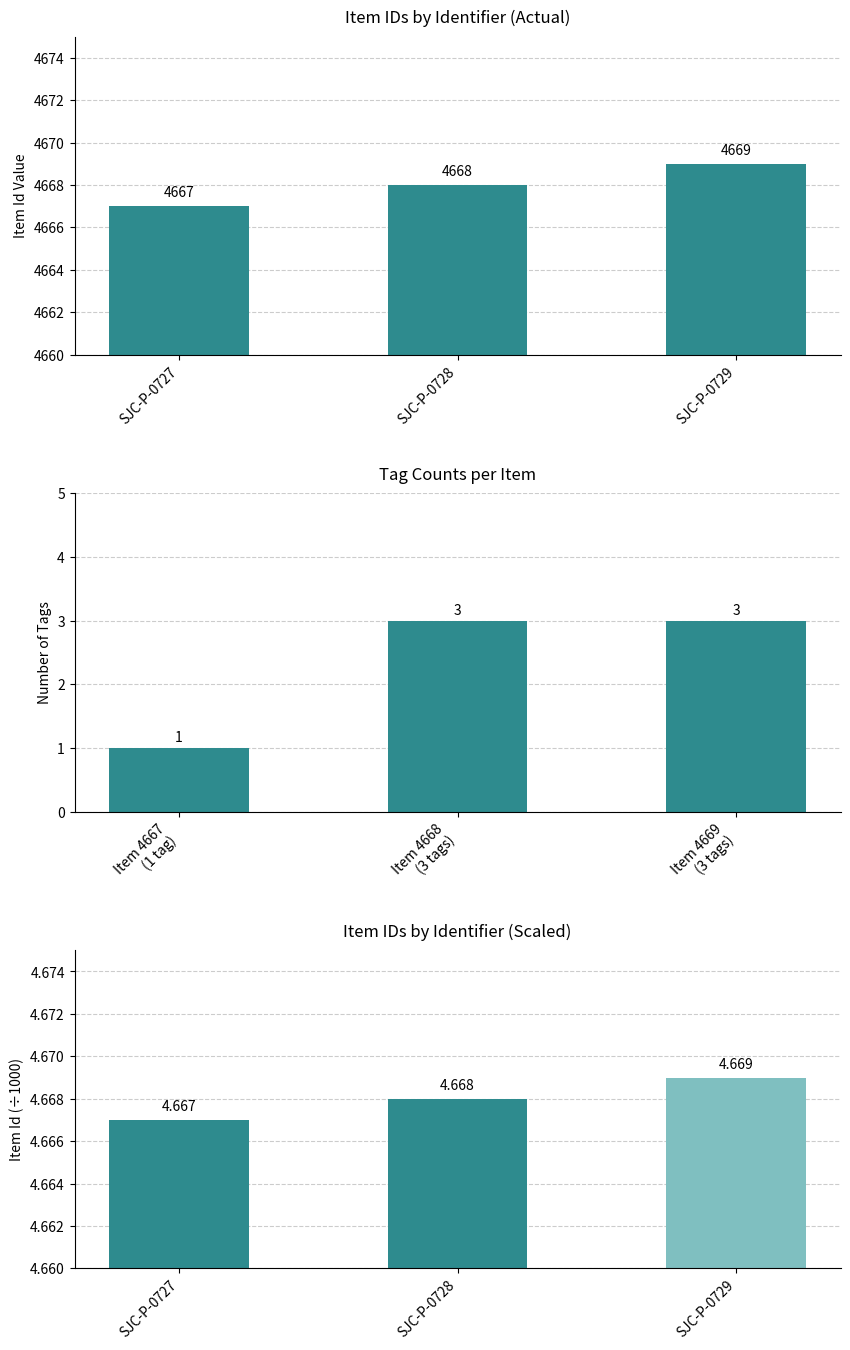

Which category has the highest value in the Item Id series?

SJC-P-0729